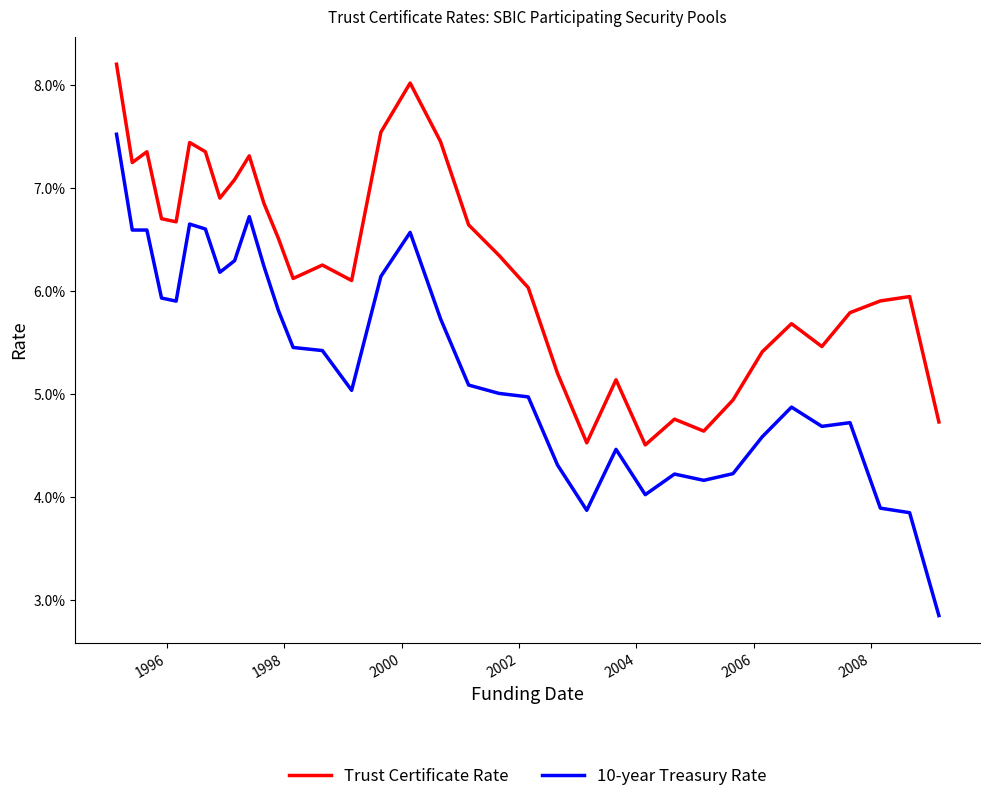

At how many categories does at least one series exceed 0?

35